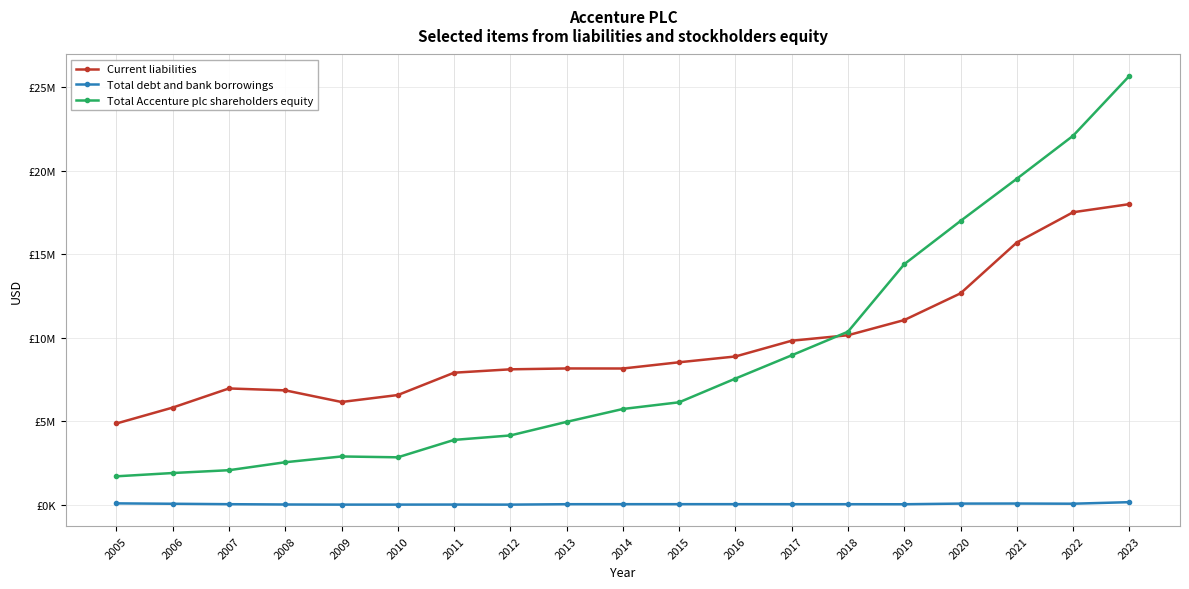

How many interior local valleys does the Total debt and bank borrowings series have?

4